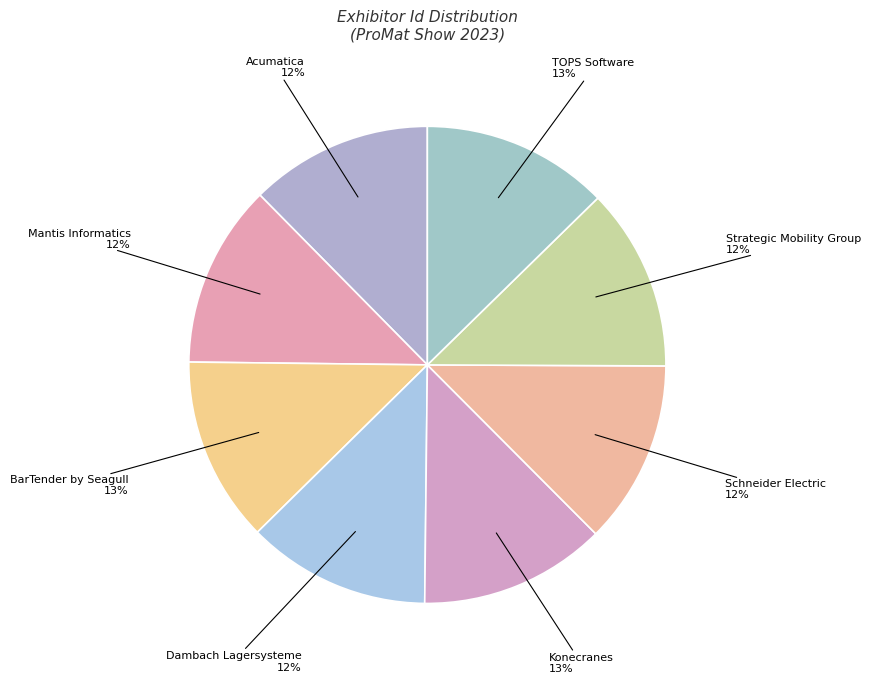

To the nearest percent, what portion does BarTender by Seagull represent?

13%